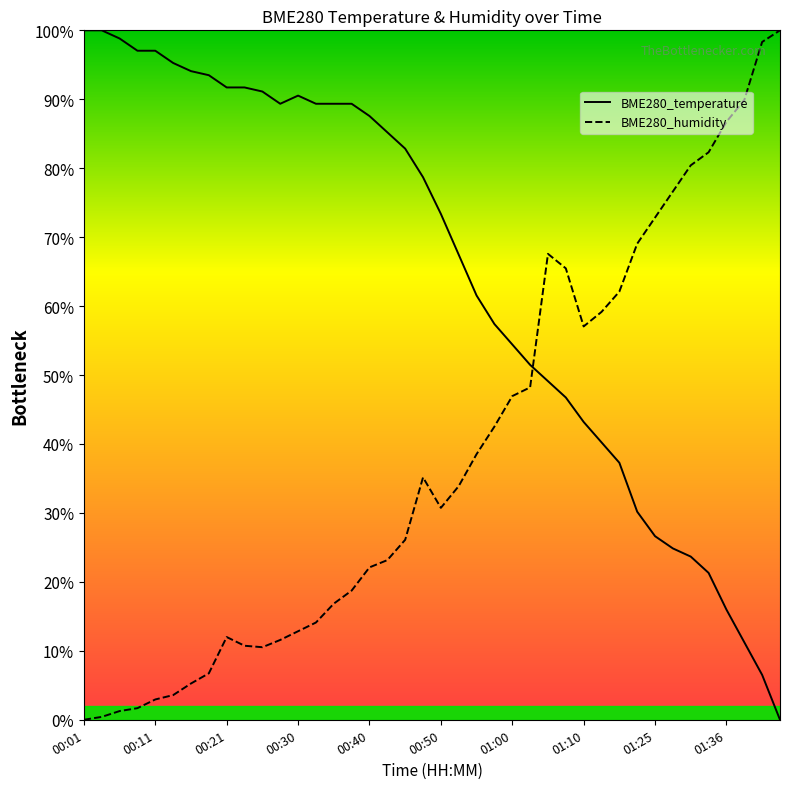

What is the label of the 38th point from the right?

00:21